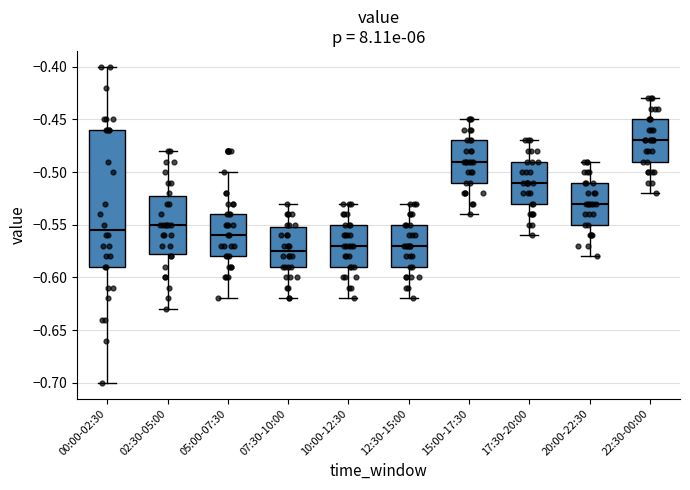

Where does the median line of the box for 10:00-12:30 sit on the y-axis? The values are not printed on the chart, so give them approximately, as read against the axis.

-0.570